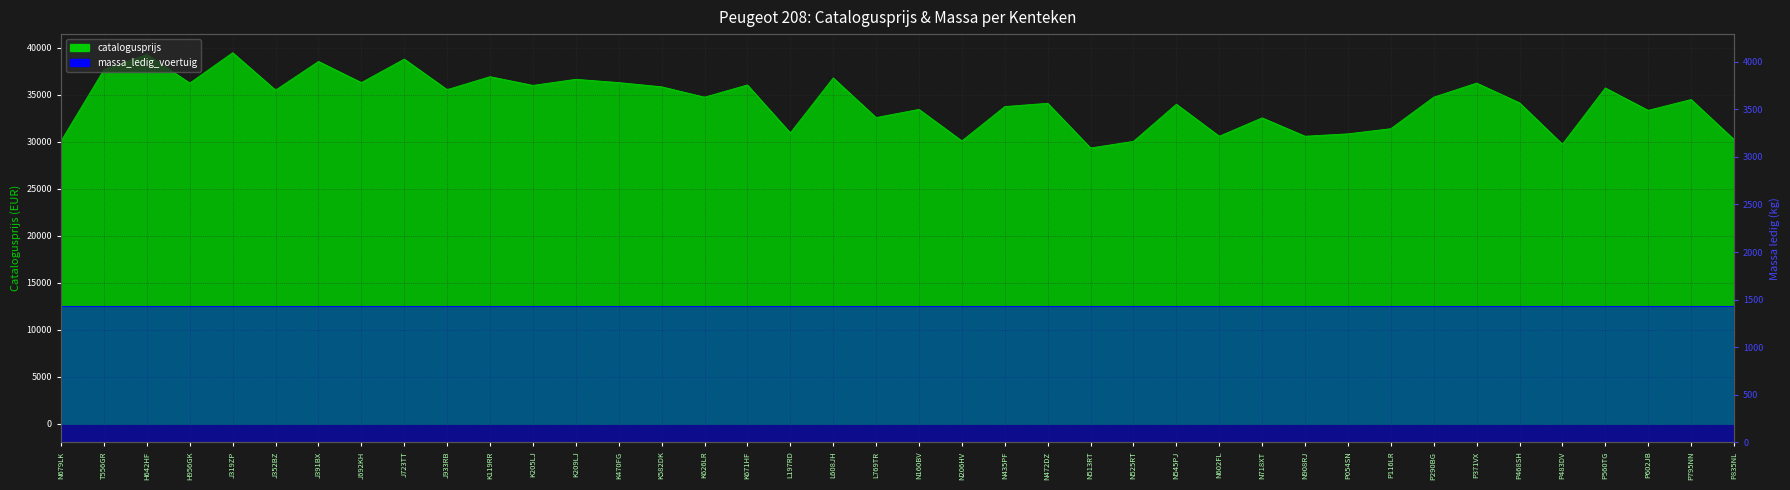

Between L197RD and J319ZP, which is larger?

J319ZP